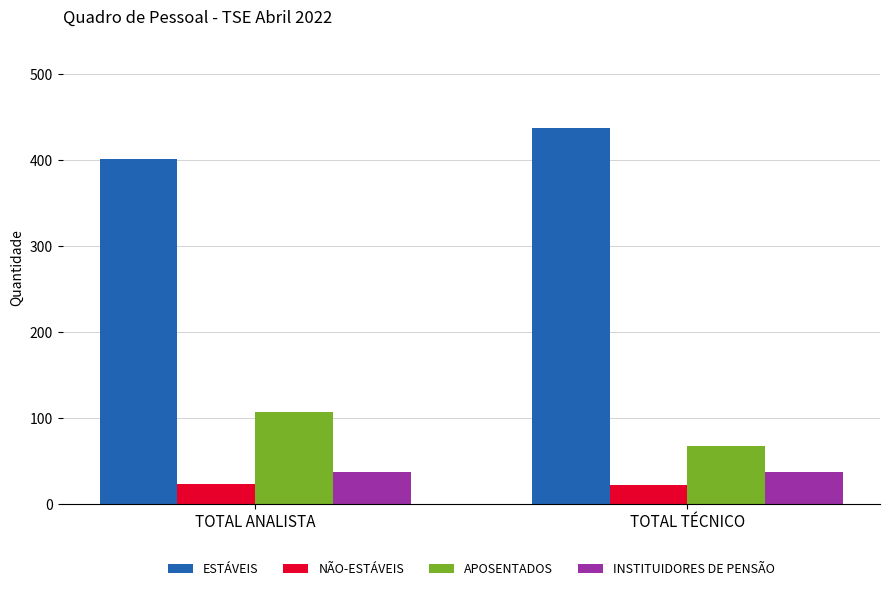

What is the spread (max minus min) of values at TOTAL ANALISTA?

378